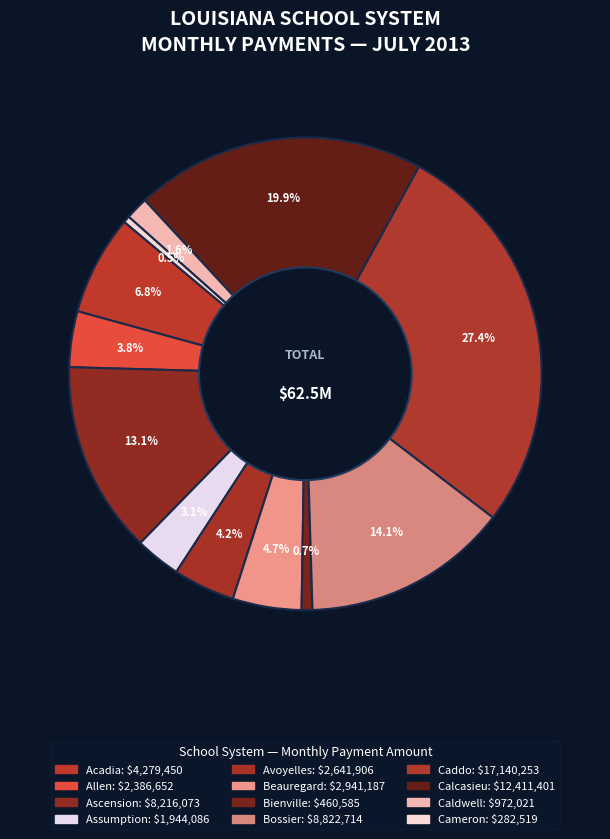

Which category has the biggest portion of the pie?

Caddo